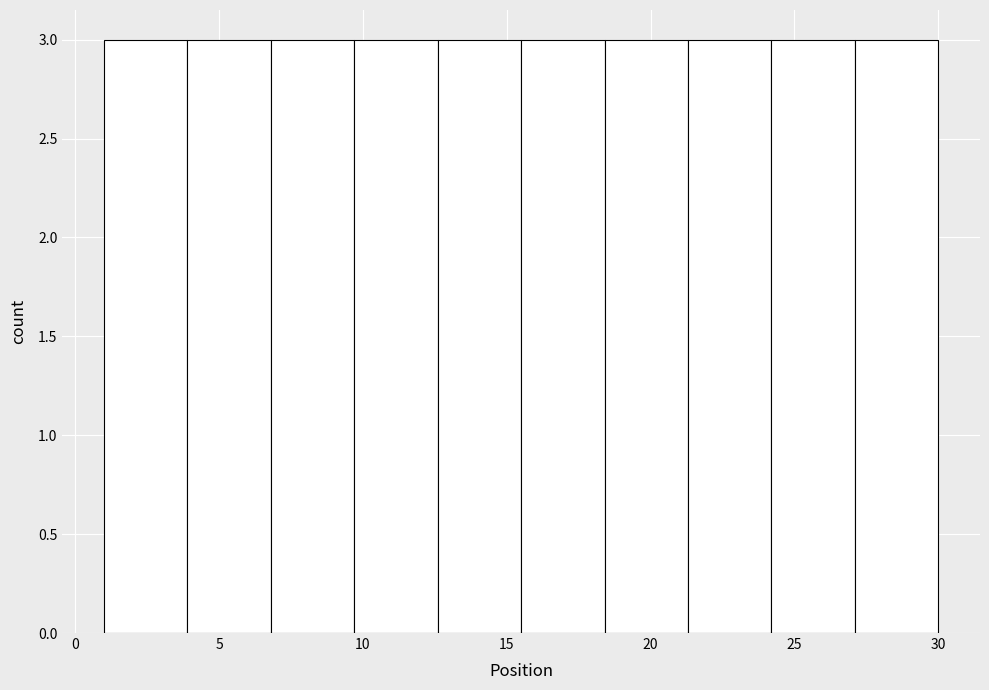

Reading left to right, transcribe this chart: for each bar, give the range it covers on the x-axis and its height. Neither the bar edges nor the heights are printed on the chart, so give them approximately, as read against the axes.

1.0 to 3.9: 3
3.9 to 6.8: 3
6.8 to 9.7: 3
9.7 to 12.6: 3
12.6 to 15.5: 3
15.5 to 18.4: 3
18.4 to 21.3: 3
21.3 to 24.2: 3
24.2 to 27.1: 3
27.1 to 30.0: 3